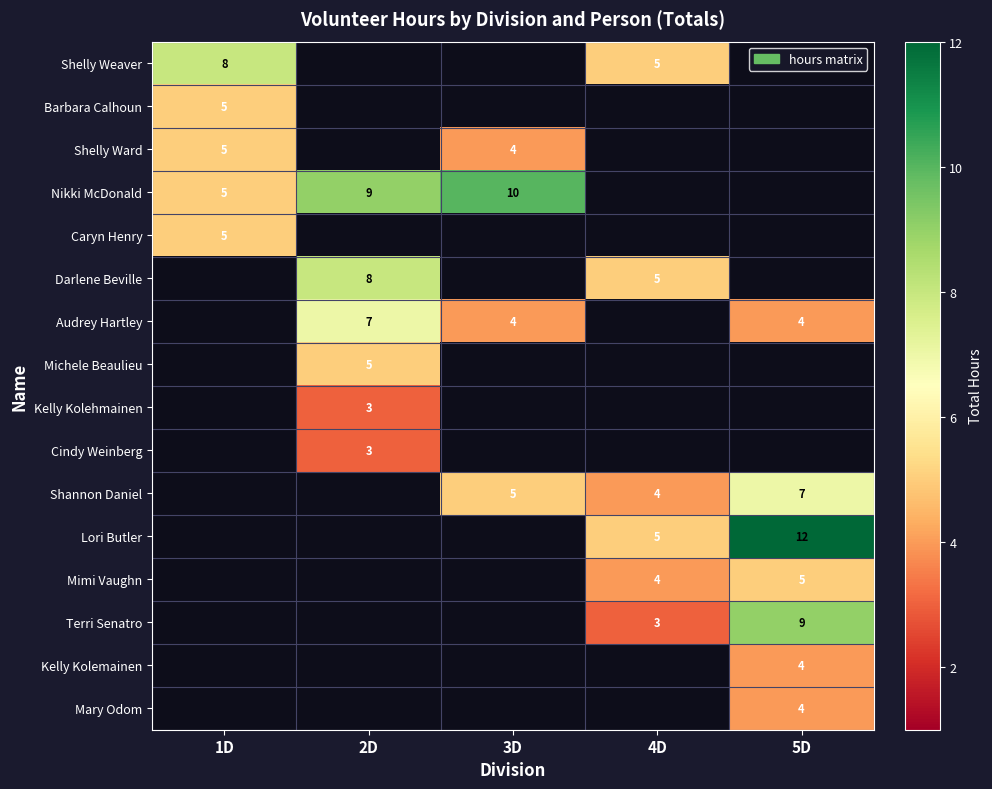

The value of Kelly Kolemainen at 5D is 4. True or false?

True